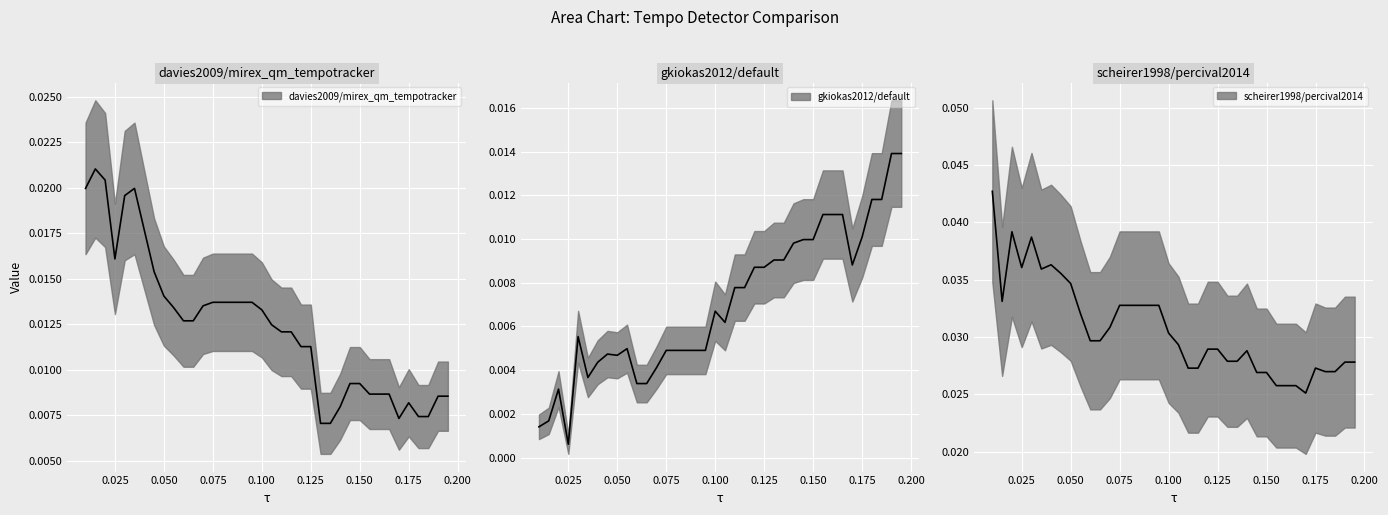

True or false: davies2009/mirex_qm_tempotracker (median) and scheirer1998/percival2014 (median) intersect in this chart.

False